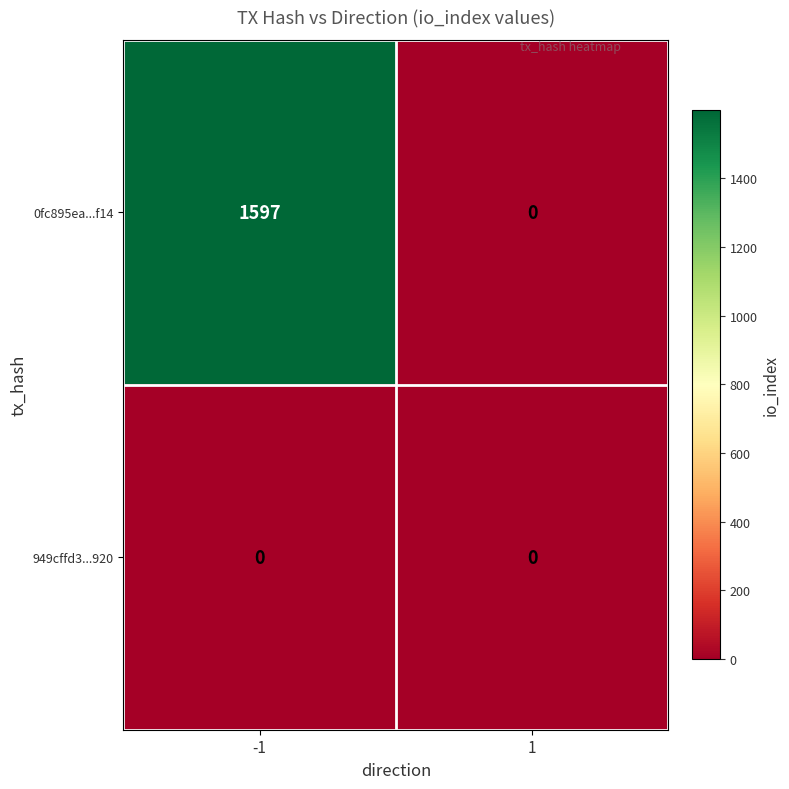

Reading left to right, extract all data points from this chart.

0fc895ea...f14: -1=1597	1=0
949cffd3...920: -1=0	1=0